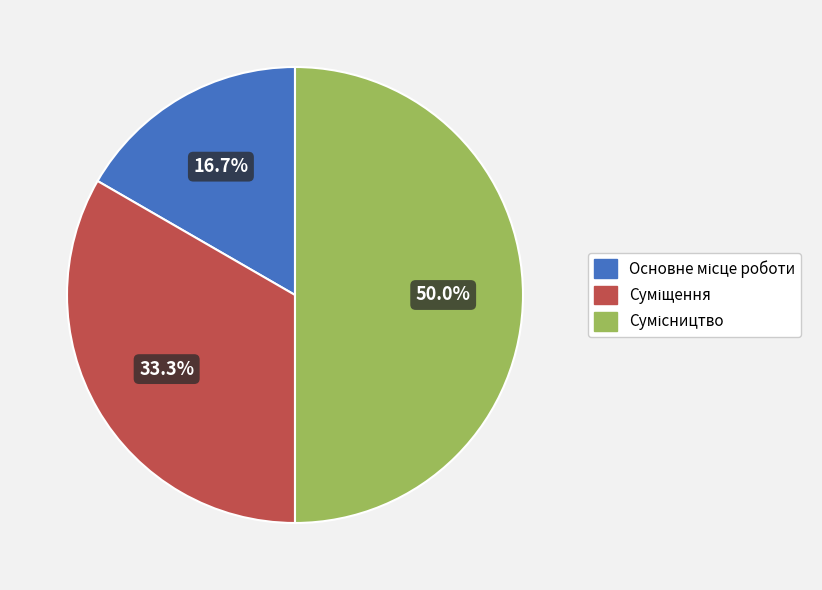

Which has a higher value, Основне місце роботи or Суміщення?

Суміщення